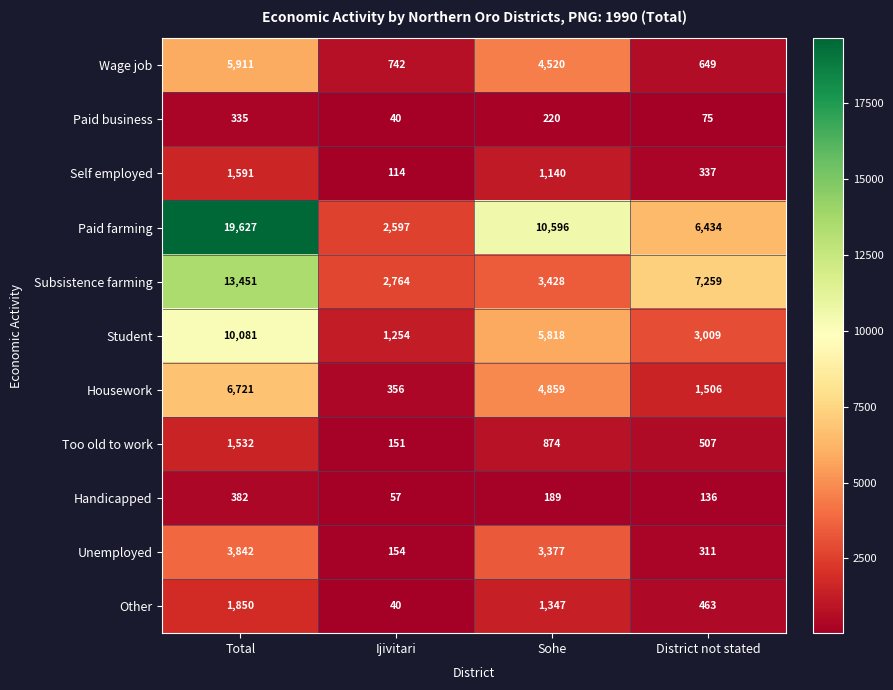

Count the Too old to work values in the range 507 to 1532.

3